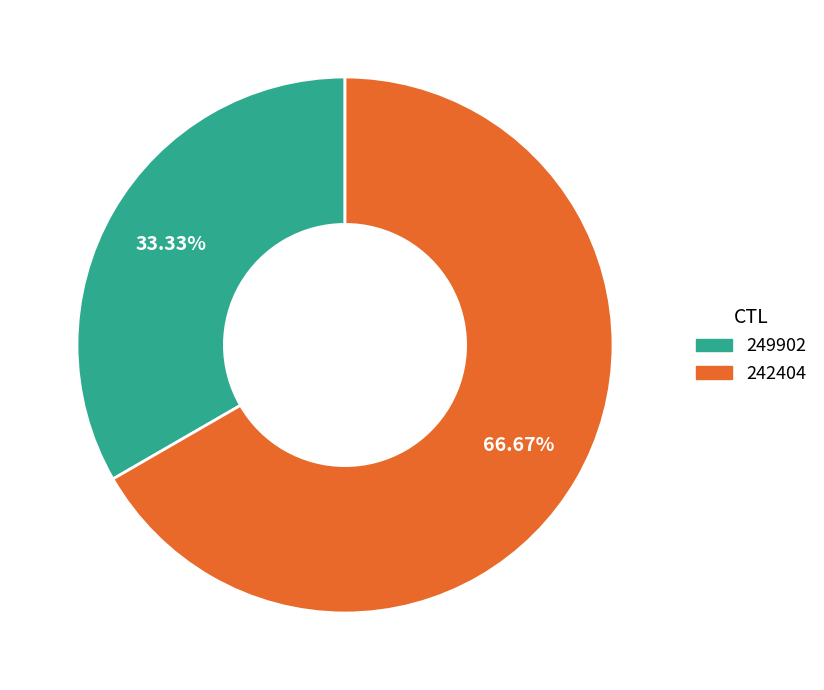

Count the number of slices in the pie.

2